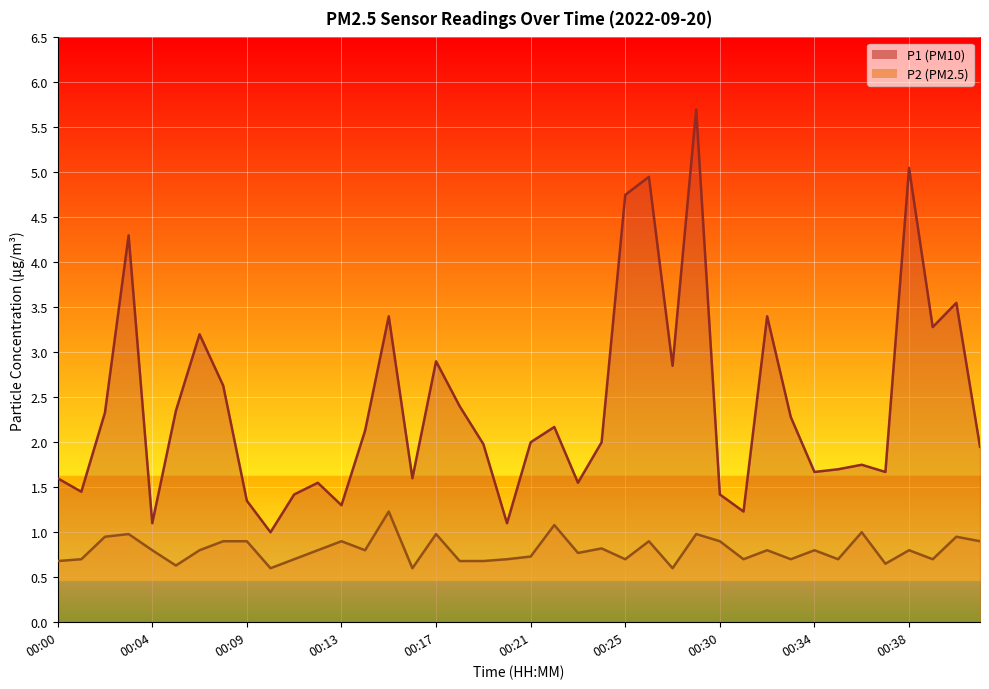

What are all the series names shown in the legend?

P1, P2